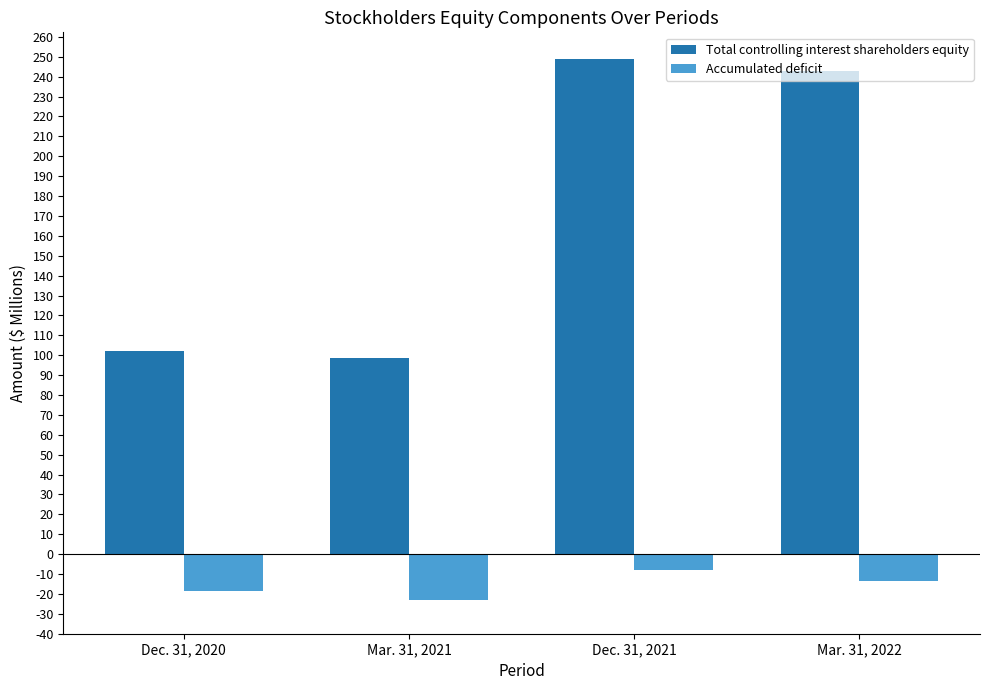

Reading left to right, transcribe all the data shown in this chart.

Total controlling interest shareholders equity: Dec. 31, 2020=101.9	Mar. 31, 2021=98.4	Dec. 31, 2021=248.7	Mar. 31, 2022=242.7
Accumulated deficit: Dec. 31, 2020=-18.4	Mar. 31, 2021=-23.0	Dec. 31, 2021=-8.0	Mar. 31, 2022=-13.7